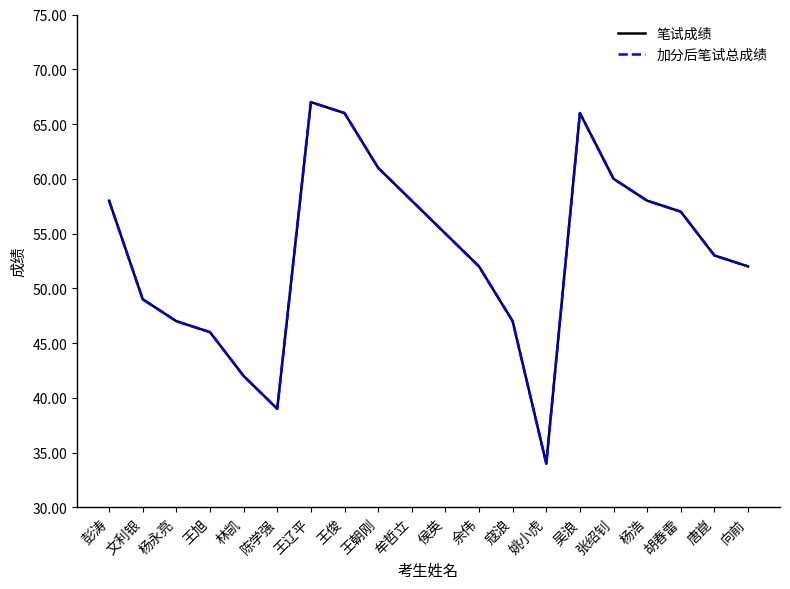

How many interior local peaks does the 笔试成绩 series have?

2